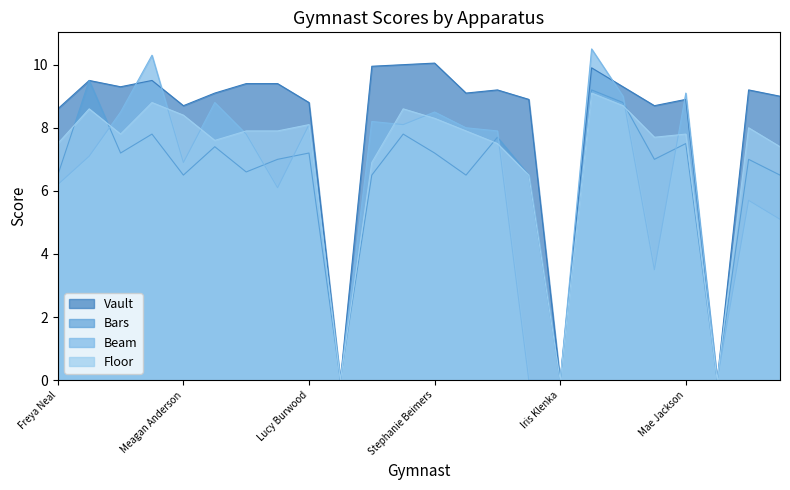

What are all the series names shown in the legend?

Vault, Bars, Beam, Floor